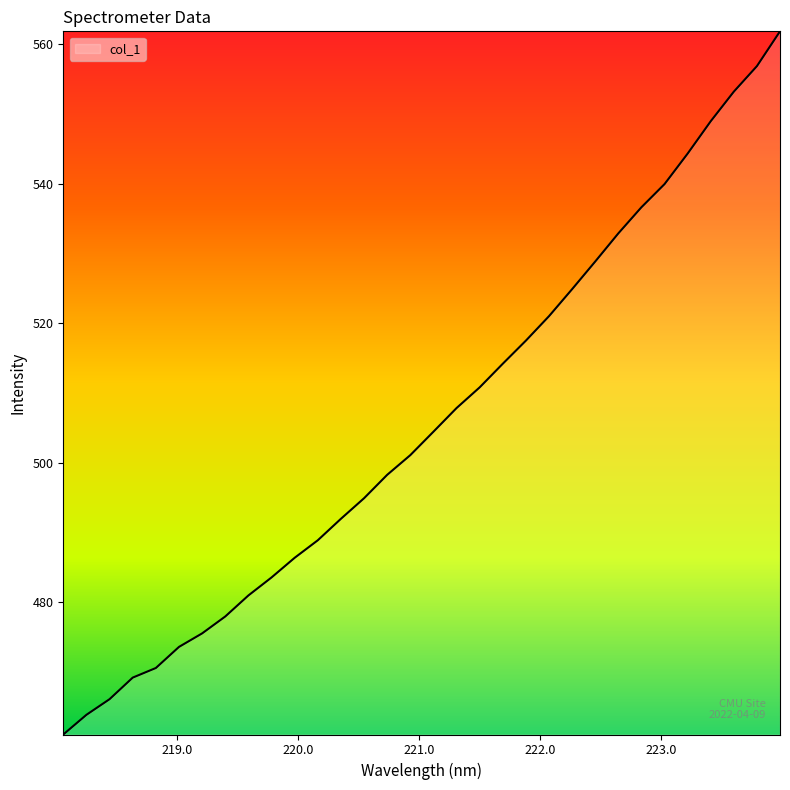

What is the difference between the maximum and minimum values?

100.8